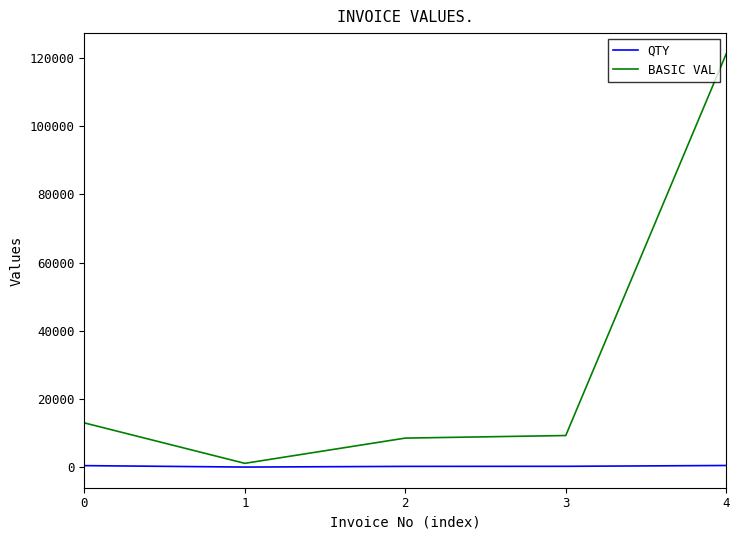

Is the value of QTY at 0 greater than the value of BASIC VAL at 4?

No